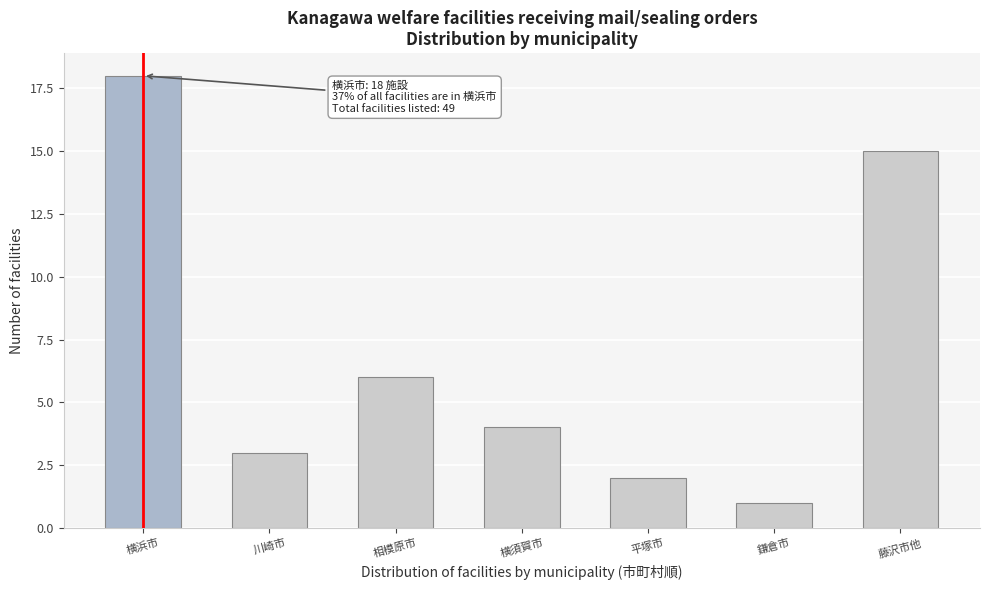

Reading left to right, what are all the values shown in this chart?

18	3	6	4	2	1	15